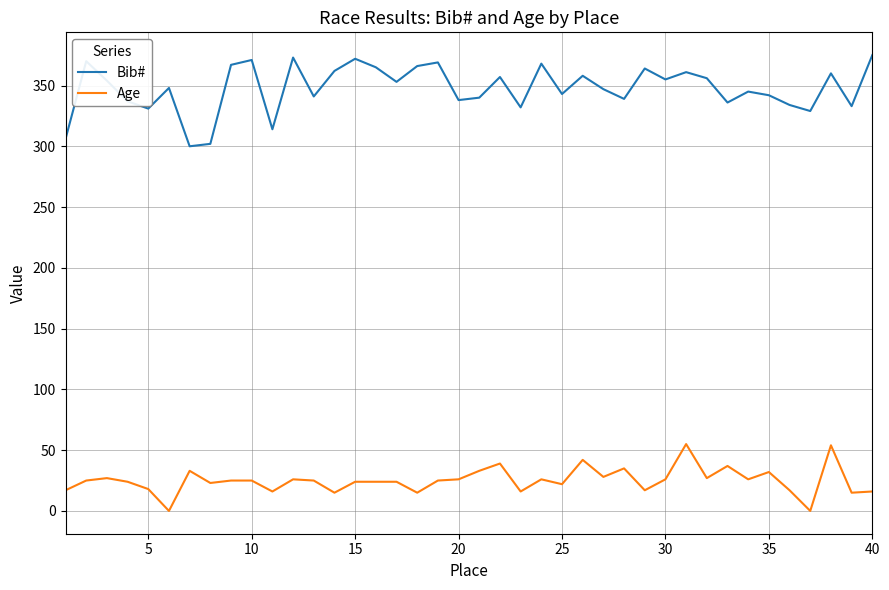

What is the difference between the maximum and minimum values in the Age series?

55